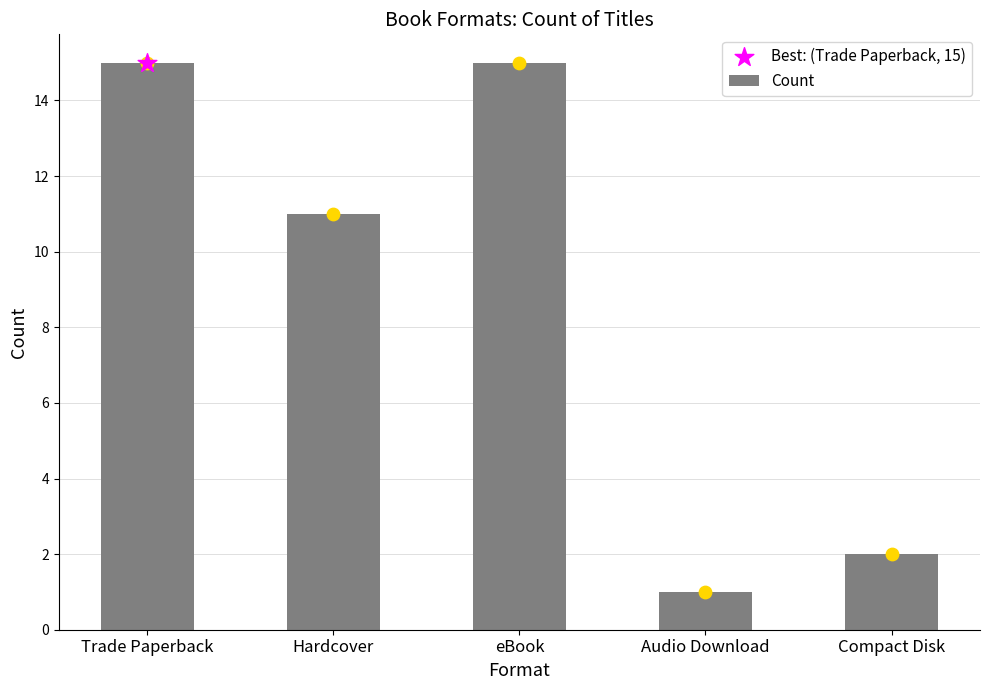

Between Compact Disk and Trade Paperback, which is larger?

Trade Paperback